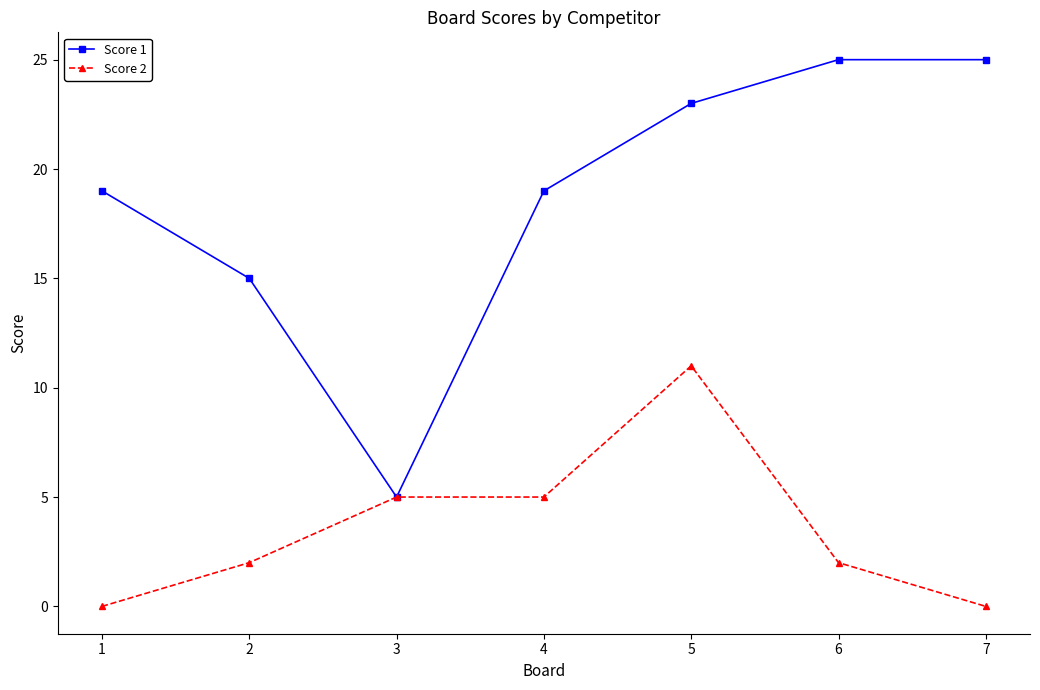

Reading left to right, transcribe all the data shown in this chart.

Score 1: 1=19	2=15	3=5	4=19	5=23	6=25	7=25
Score 2: 1=0	2=2	3=5	4=5	5=11	6=2	7=0